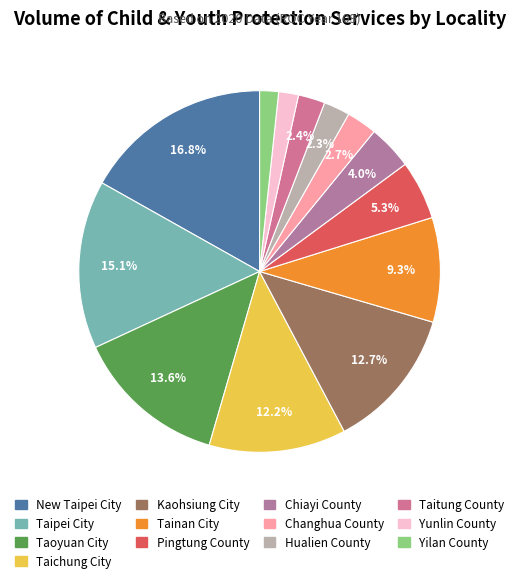

True or false: Yunlin County accounts for 1% of the total.

False